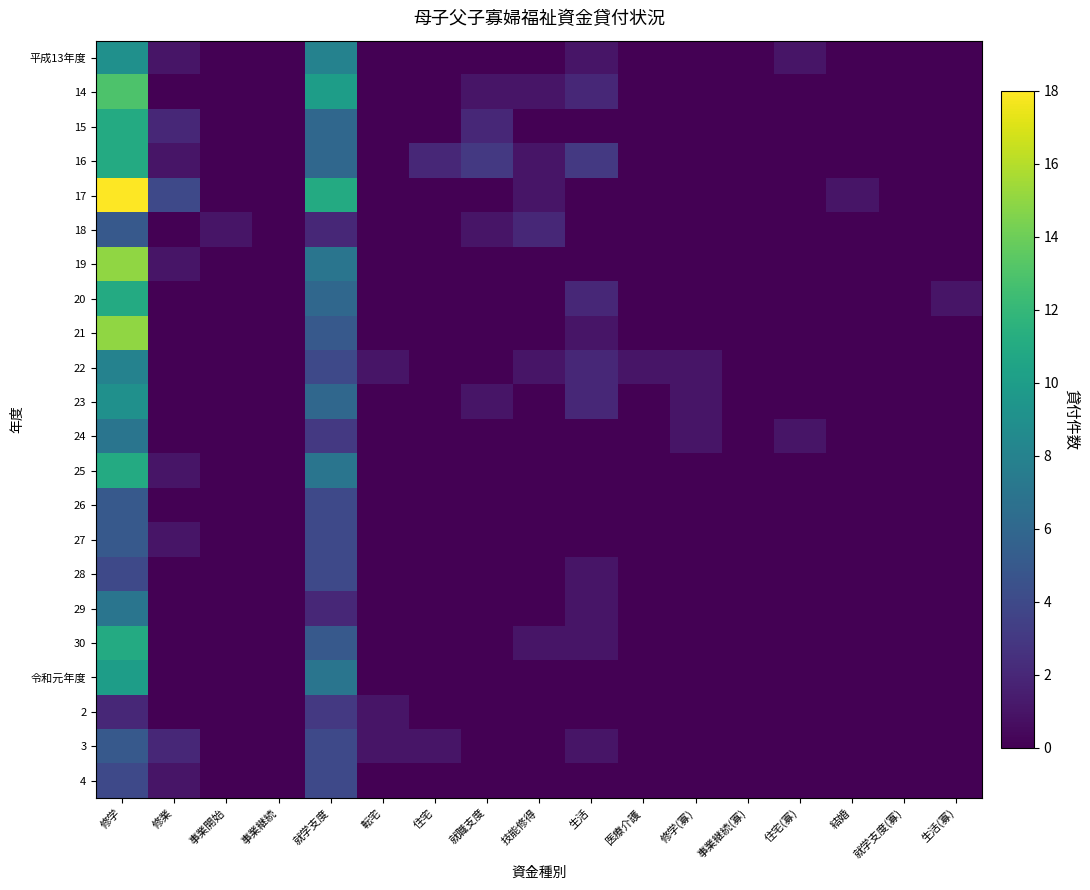

Which has a higher value, 住宅(寡) or 修学(寡)?

住宅(寡)